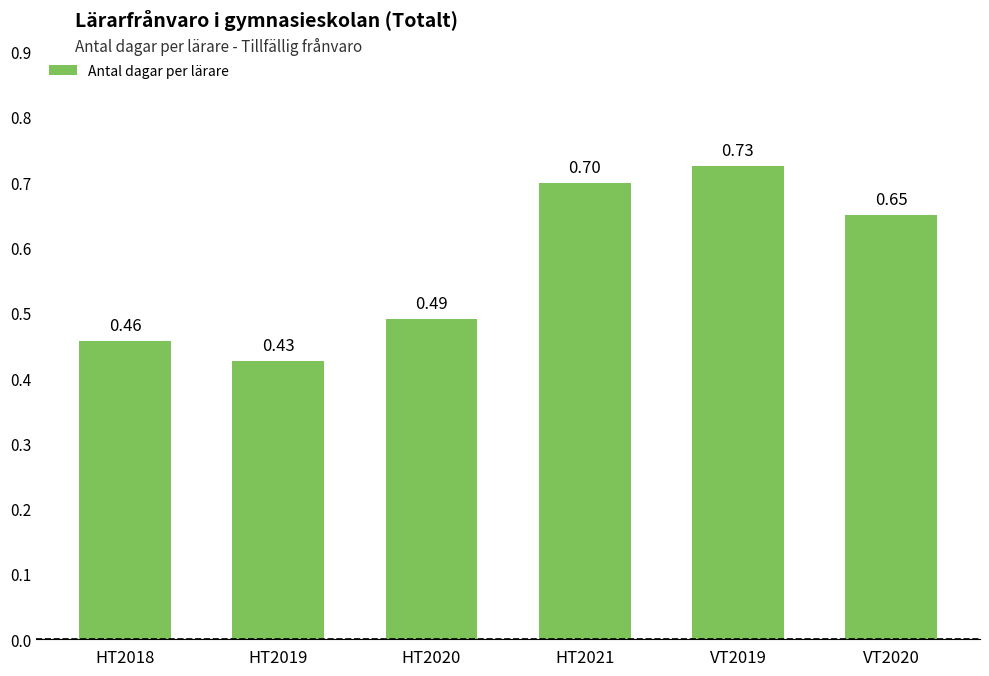

Rank the categories by value from highest to lowest.

VT2019, HT2021, VT2020, HT2020, HT2018, HT2019